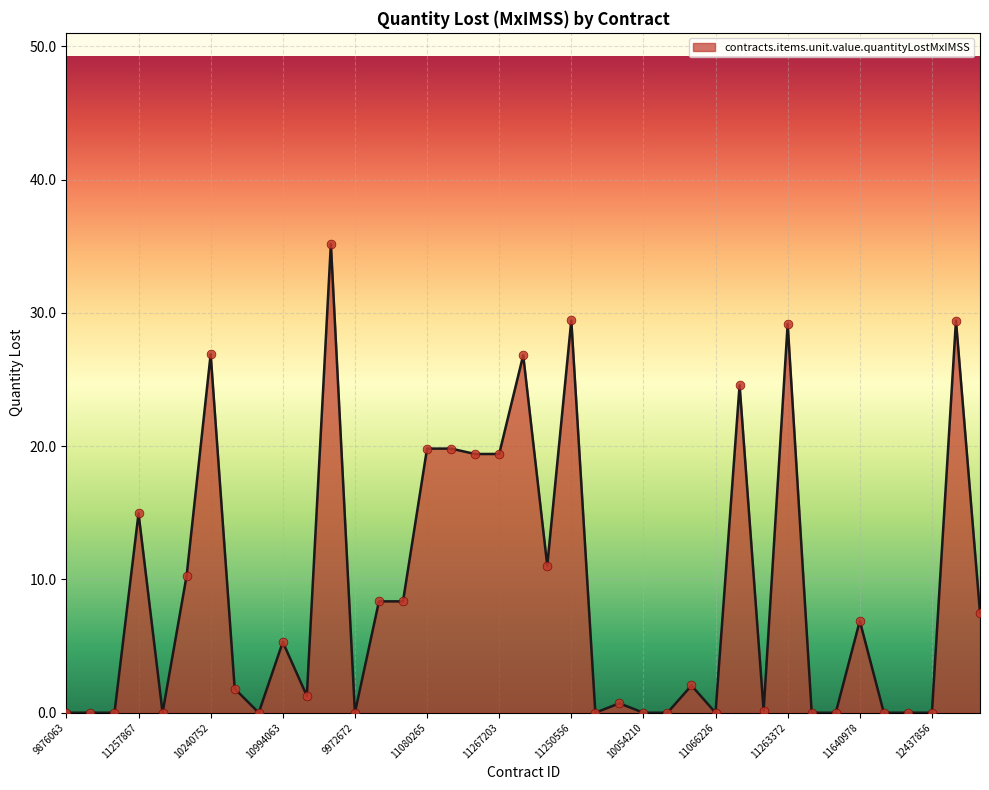

What is the greatest value displayed?

35.2